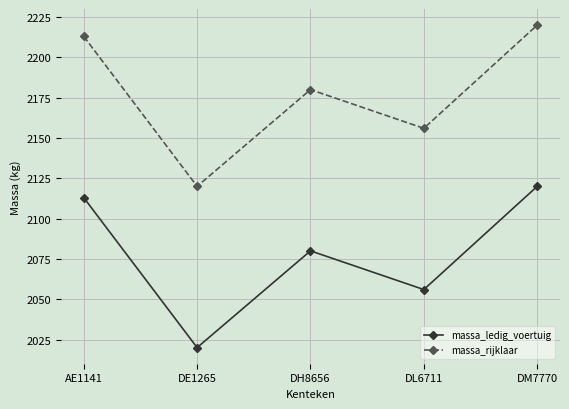

Rank the series by their maximum value, from lowest to highest.

massa_ledig_voertuig, massa_rijklaar